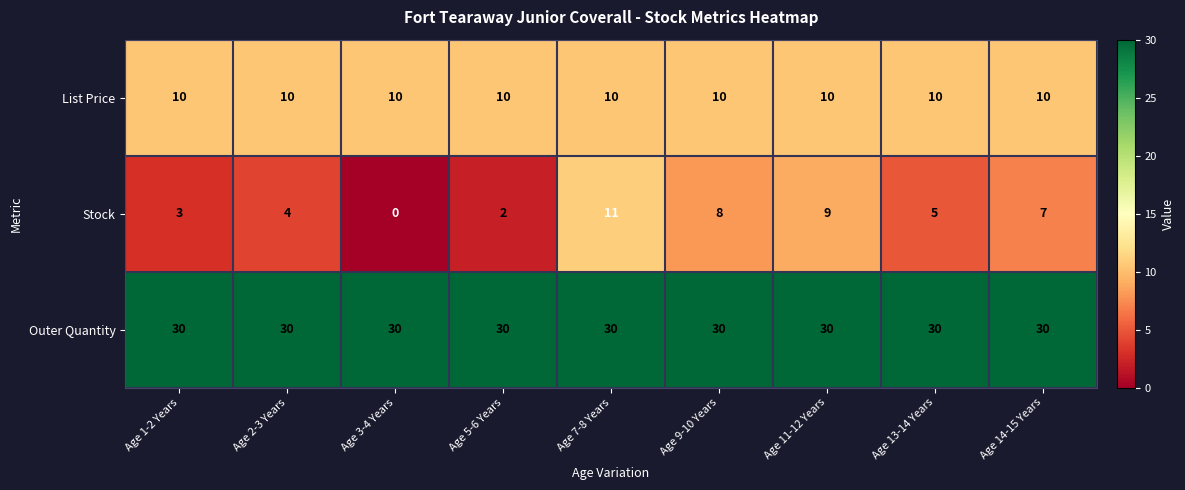

What is the difference between the highest and lowest values at Age 2-3 Years?

26